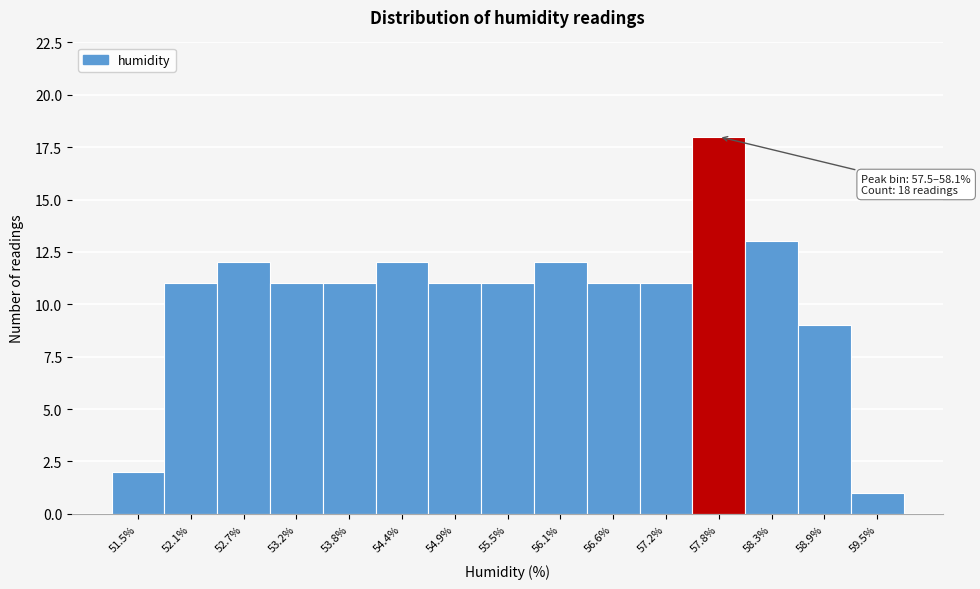

Which range on the x-axis has the tallest bar?

57.5 to 58.1